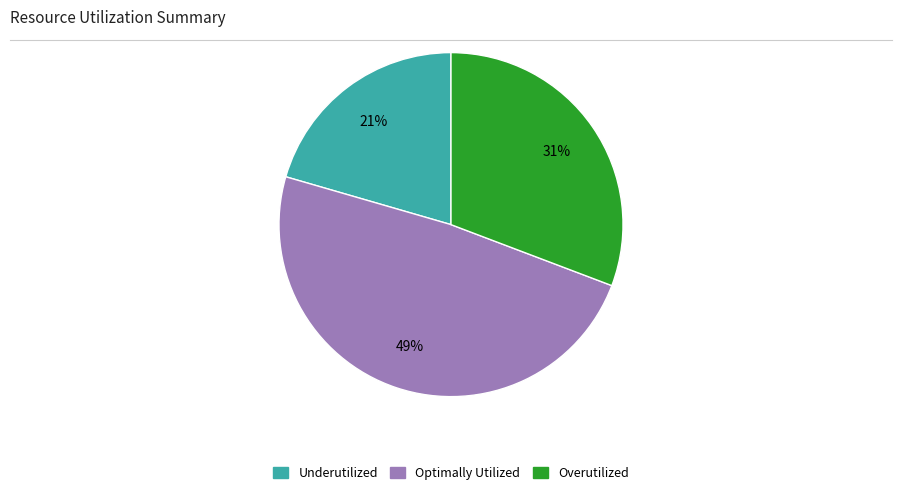

To the nearest percent, what is the average slice percentage?

33%